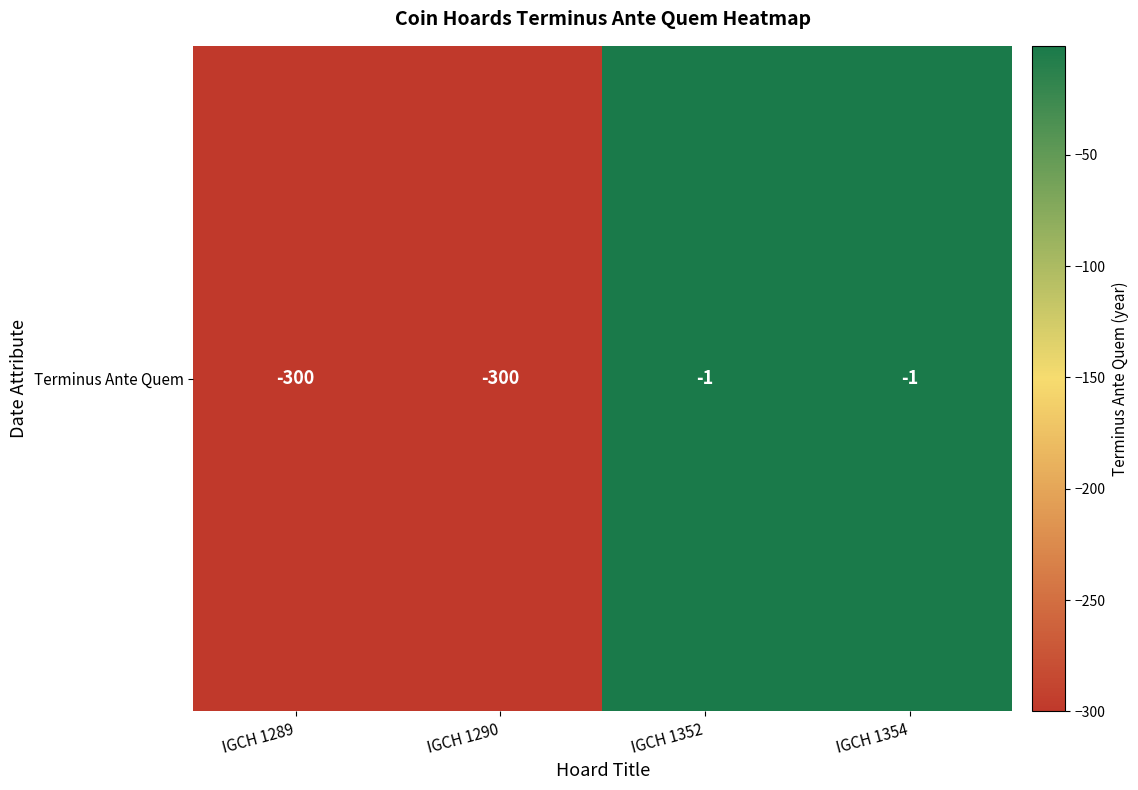

The value at IGCH 1290 is -300. True or false?

True